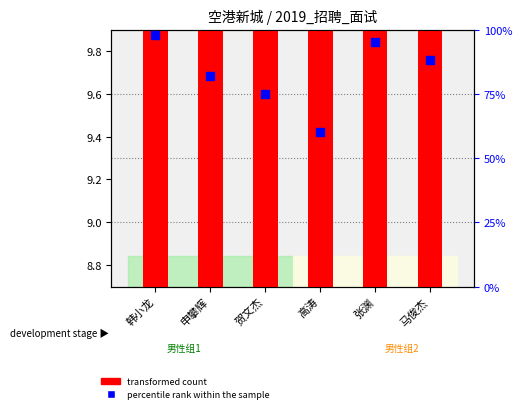

At which category is the sum across all series the highest?

韩小龙